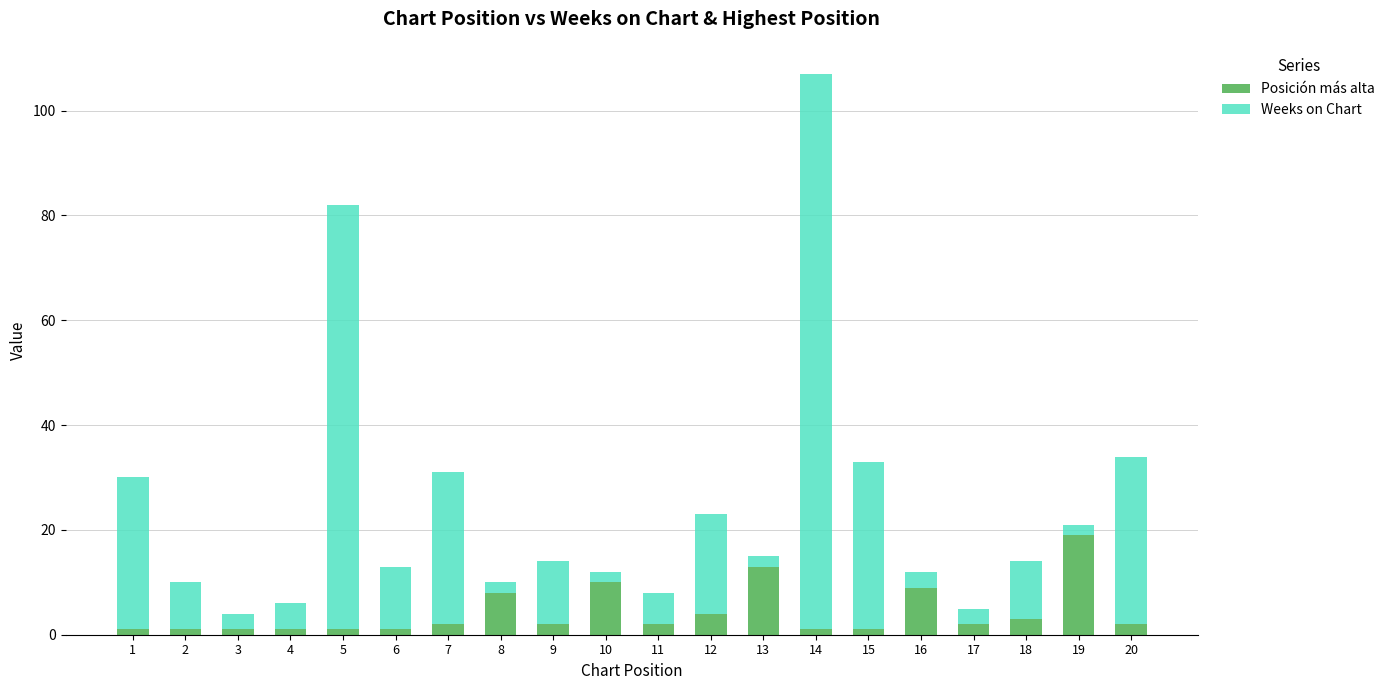

At which category is the sum across all series the highest?

14